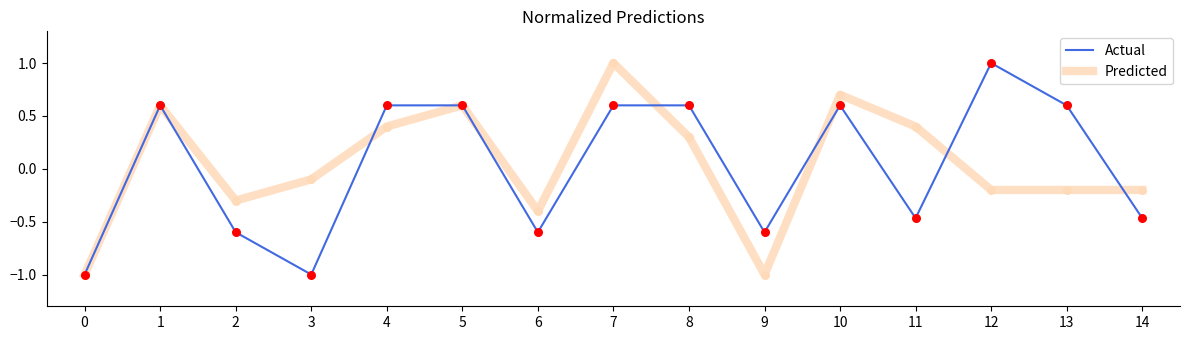

At which category is the sum across all series the highest?

7